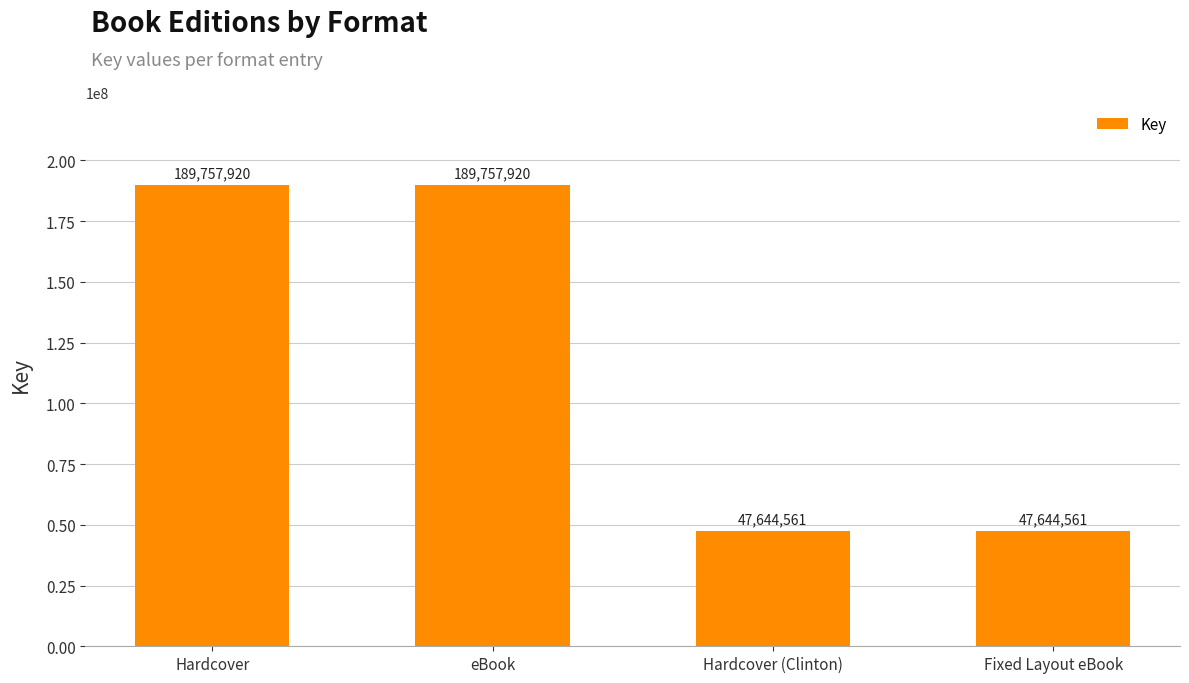

What is the minimum value shown in the chart?

47644561